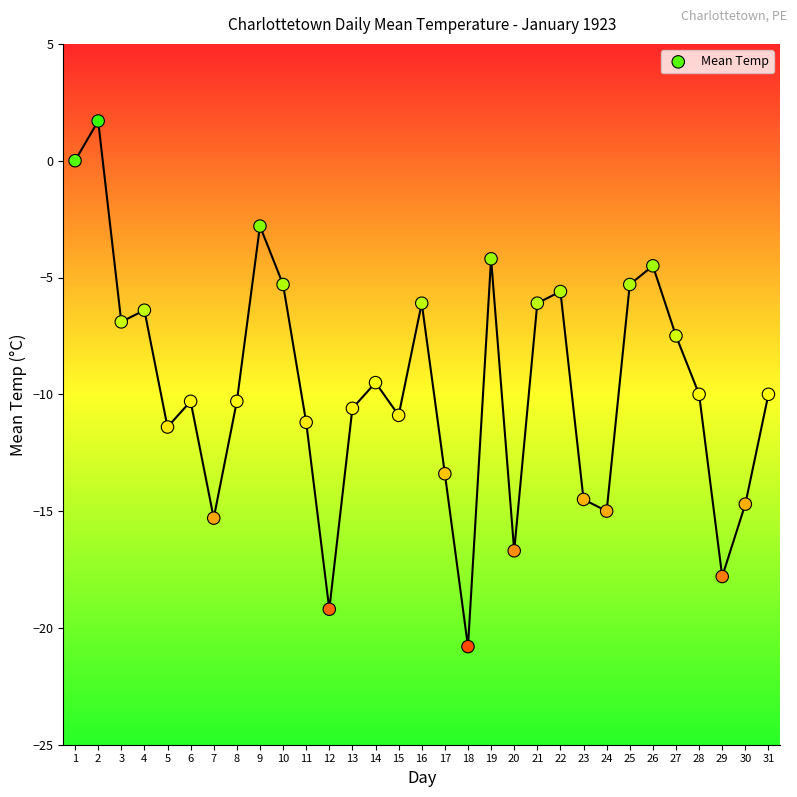

What is the range of Y values (max minus min)?

22.5